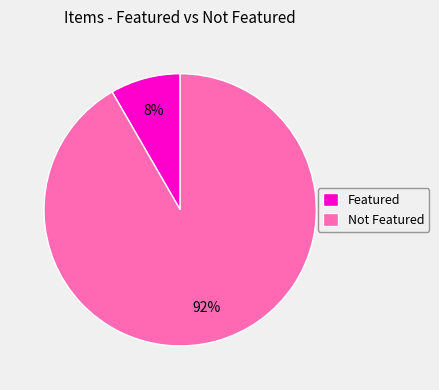

Is there a majority slice in this chart?

Yes